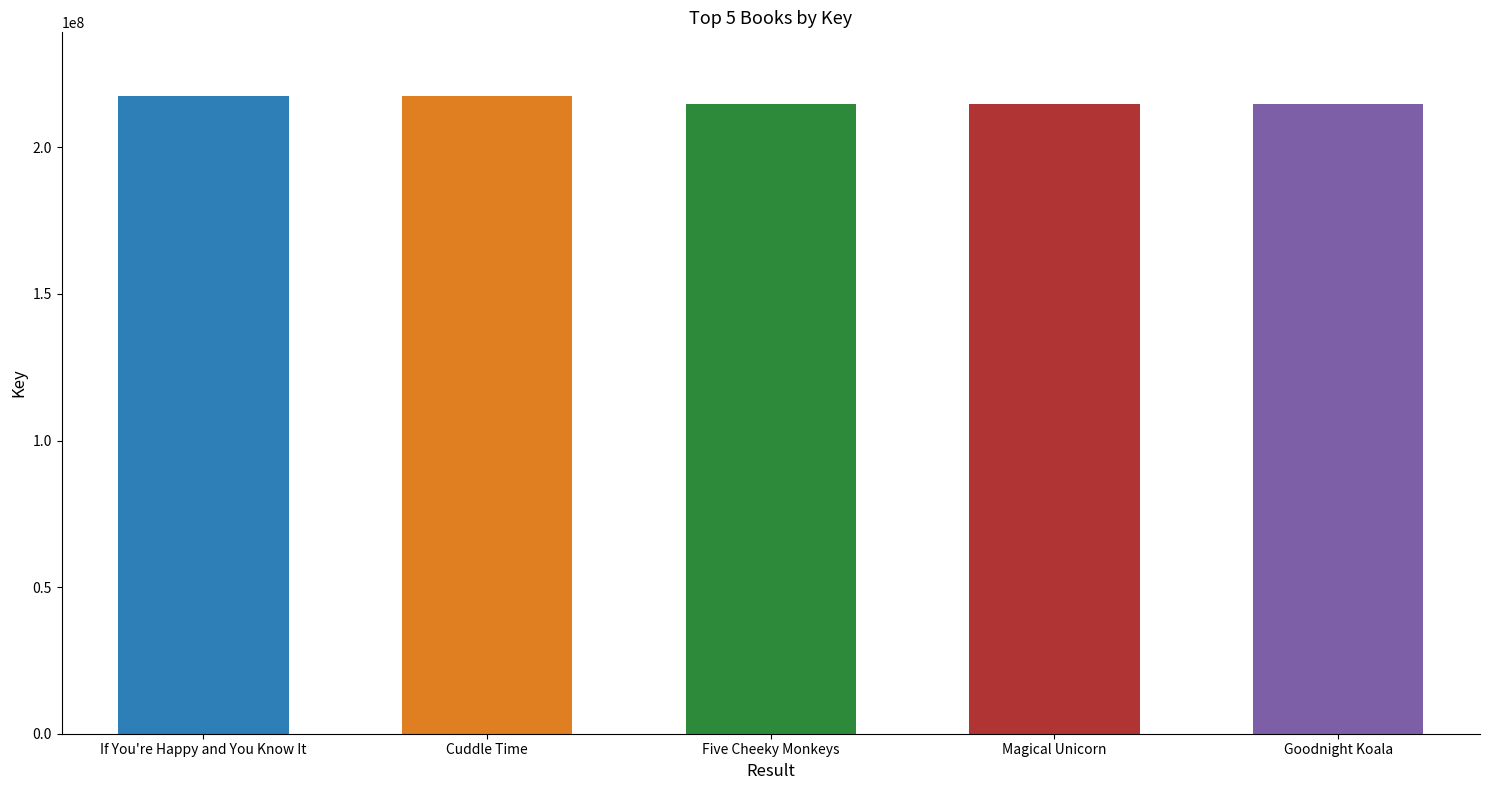

Does the chart contain any negative values?

No